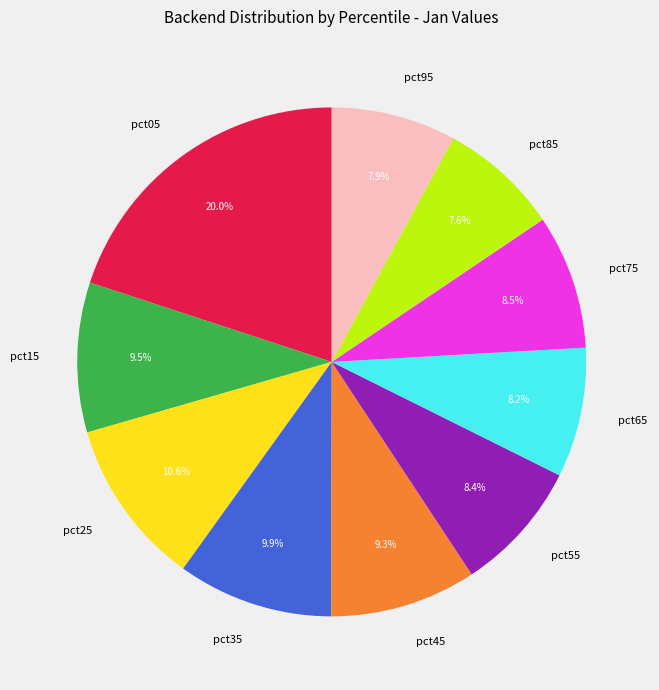

To the nearest percent, what is the difference between the largest and smallest slice percentages?

12%